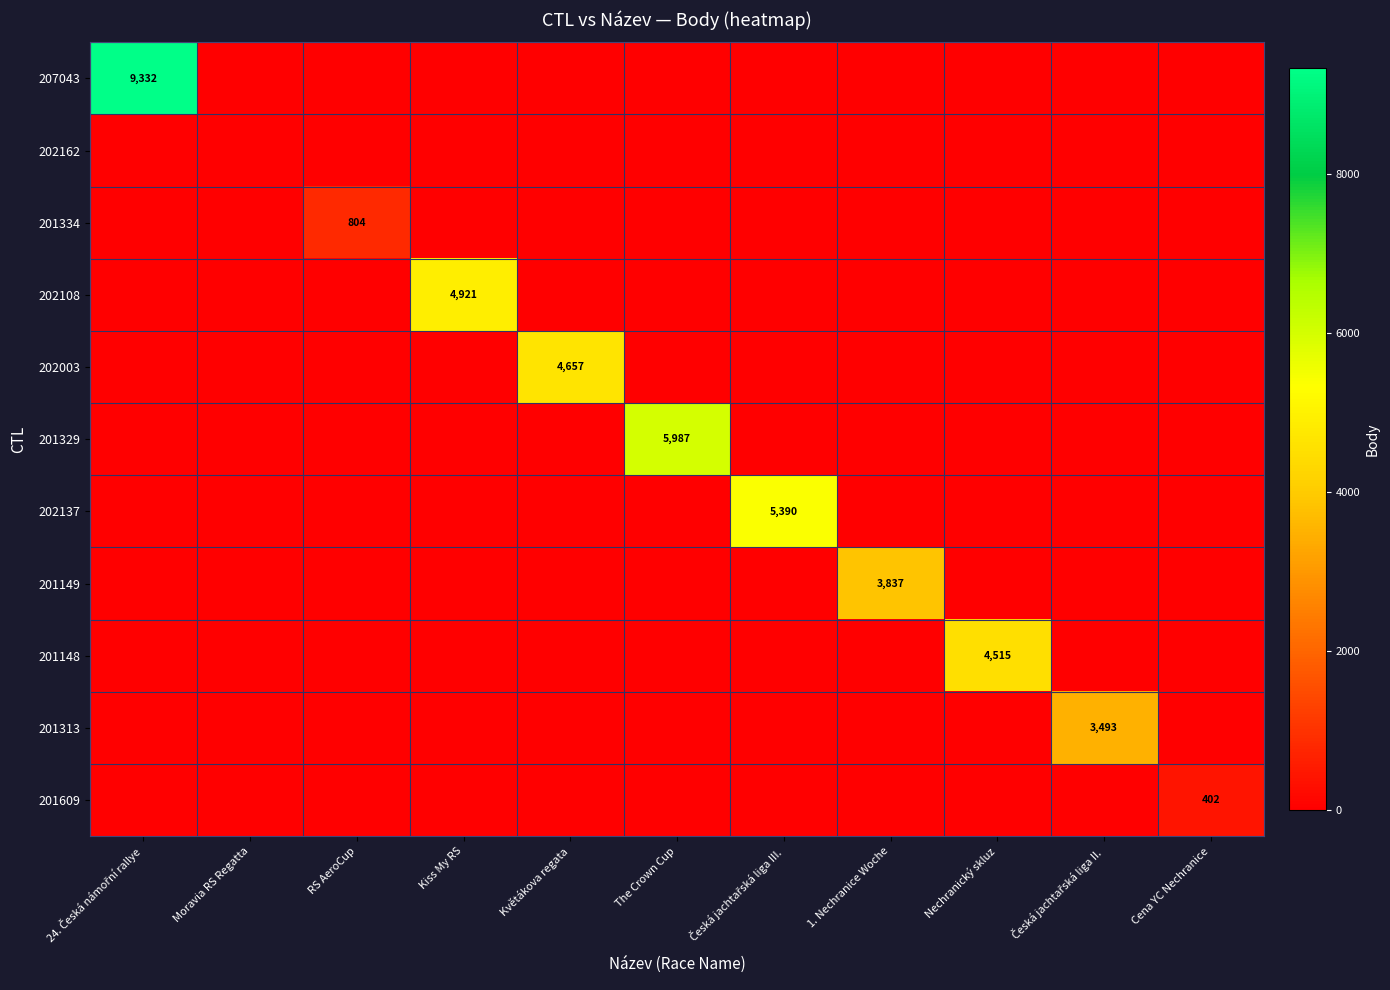

The value of 201148 at RS AeroCup is 2471. True or false?

False